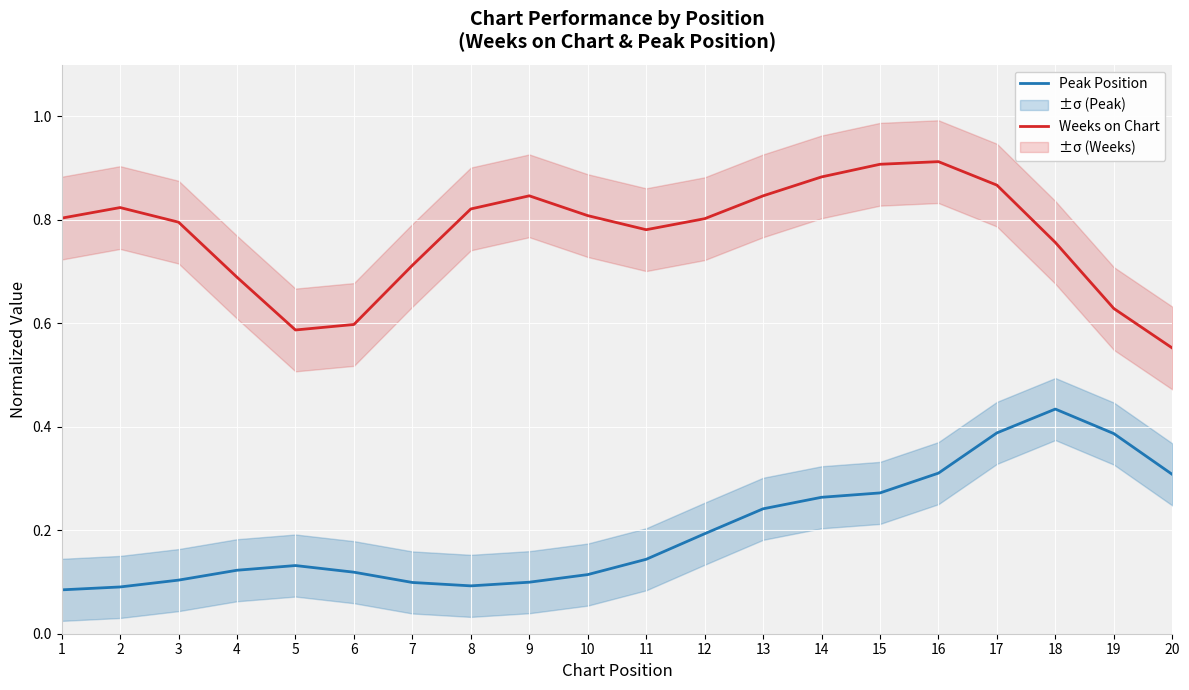

What are all the series names shown in the legend?

Peak Position, Weeks on Chart